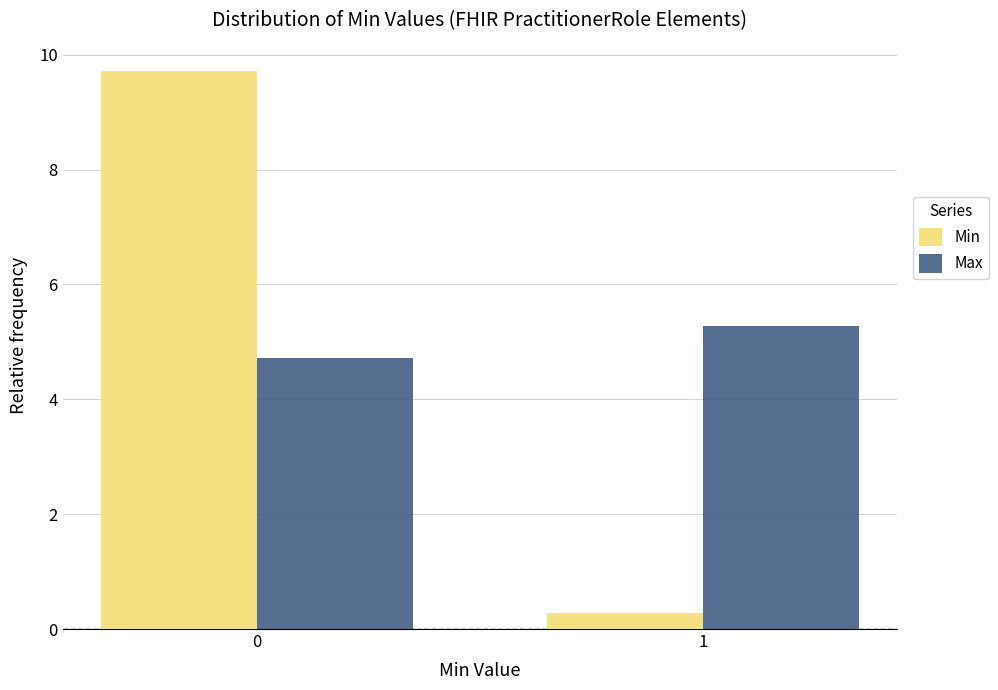

Reading left to right, transcribe all the data shown in this chart.

Min: 0=9.7	1=0.3
Max: 0=4.7	1=5.3